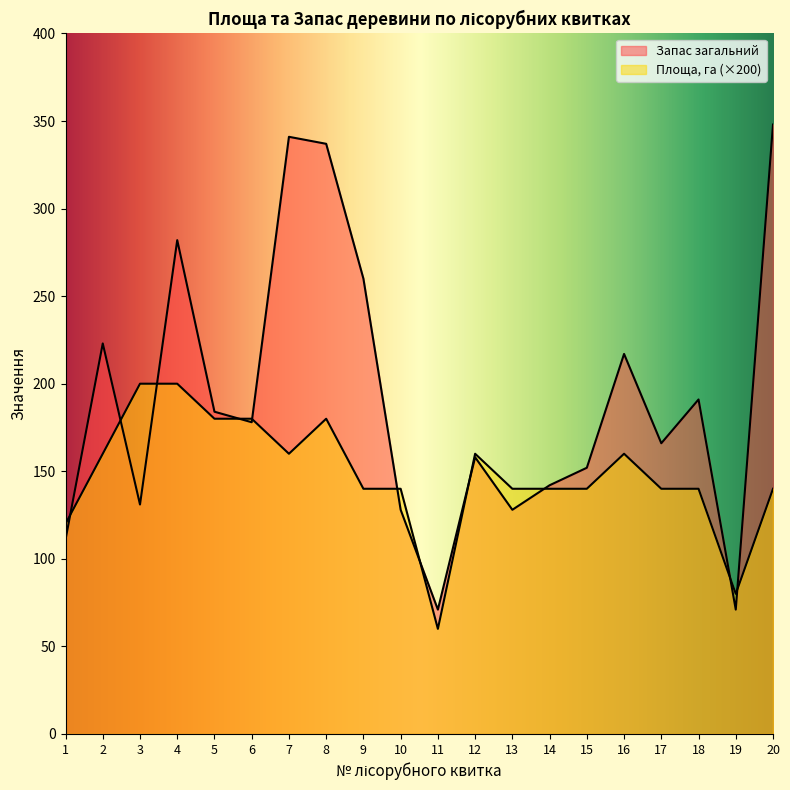

What is the value of the Запас загальний point at the 11th from the left?

71